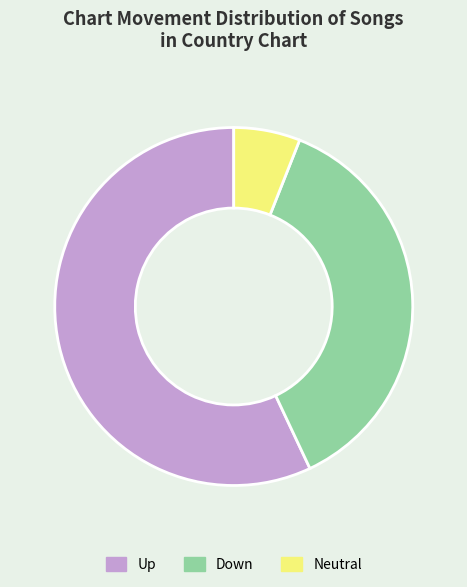

Which category has the biggest portion of the pie?

Up